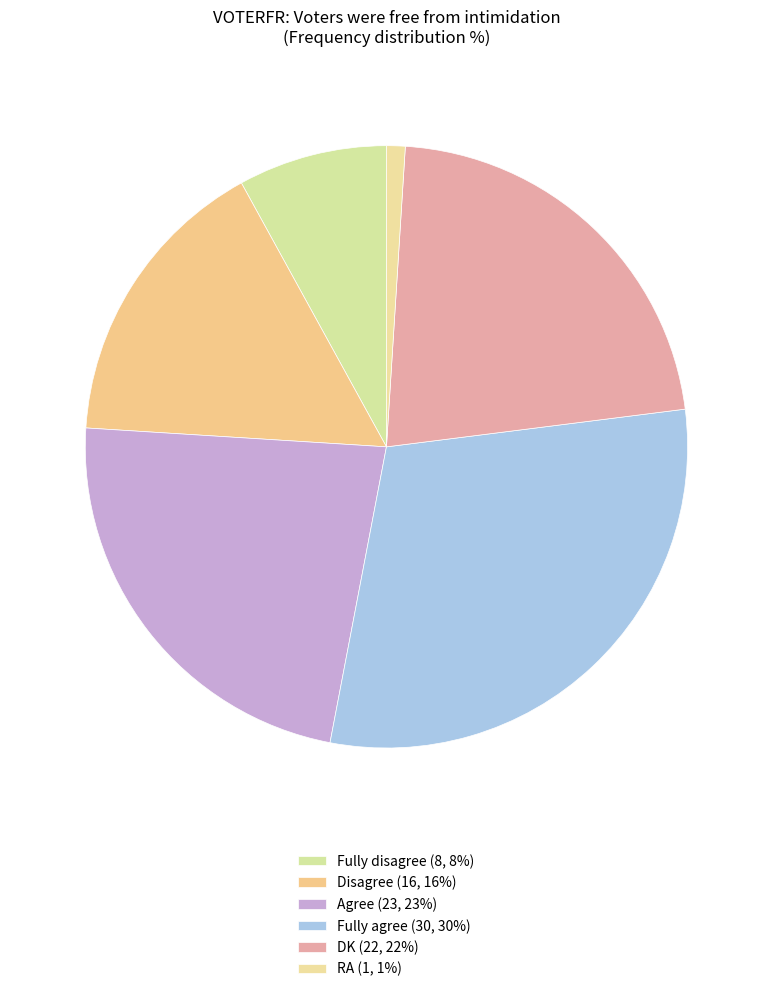

Which category has the smallest portion of the pie?

RA